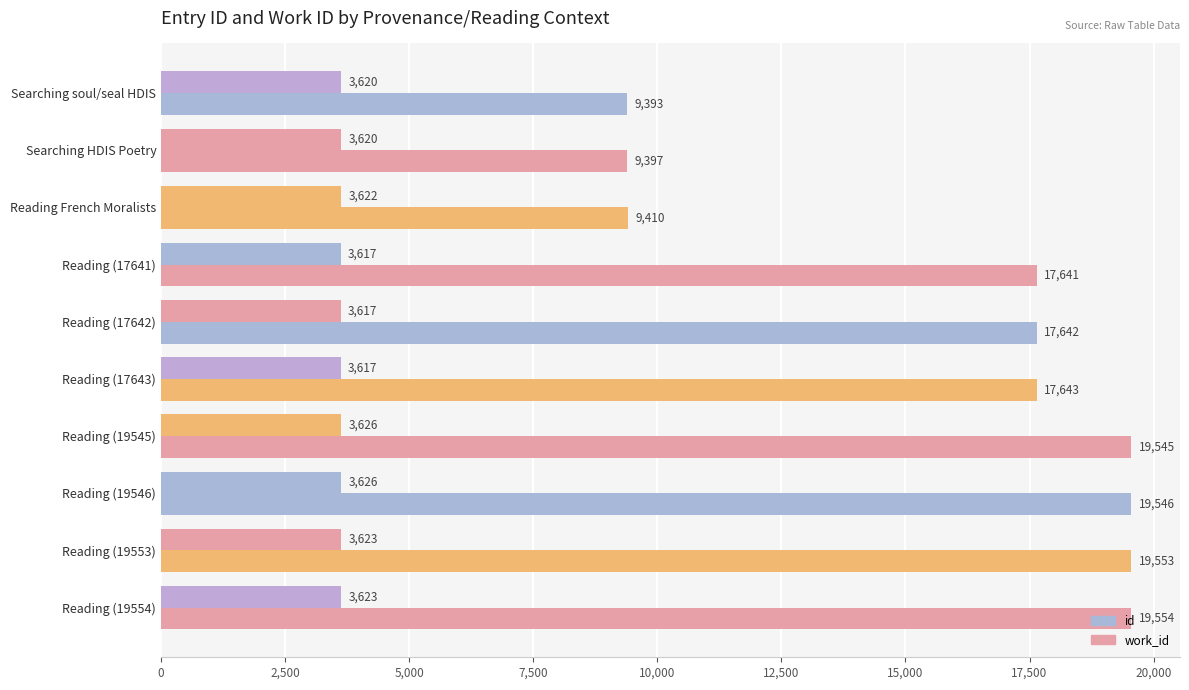

How many values in the id series are below 17643?

5